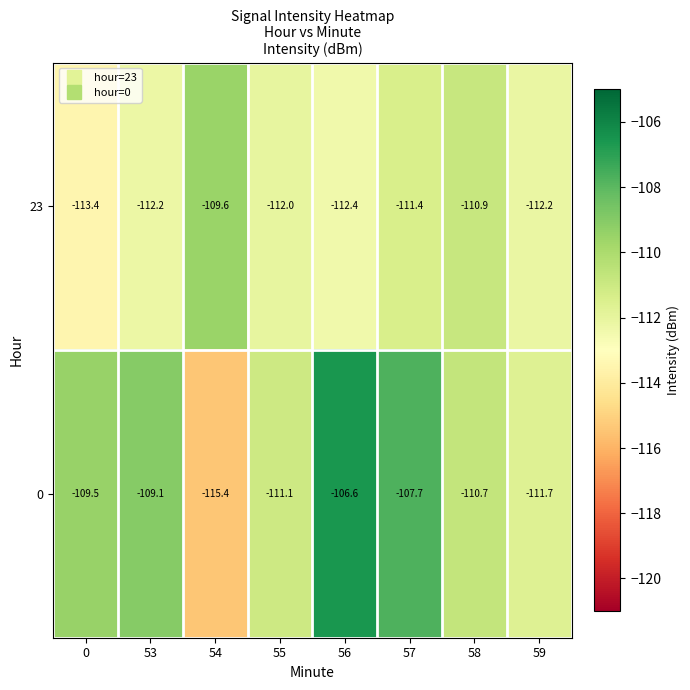

The 0 series shows -31.3 at 53. True or false?

False